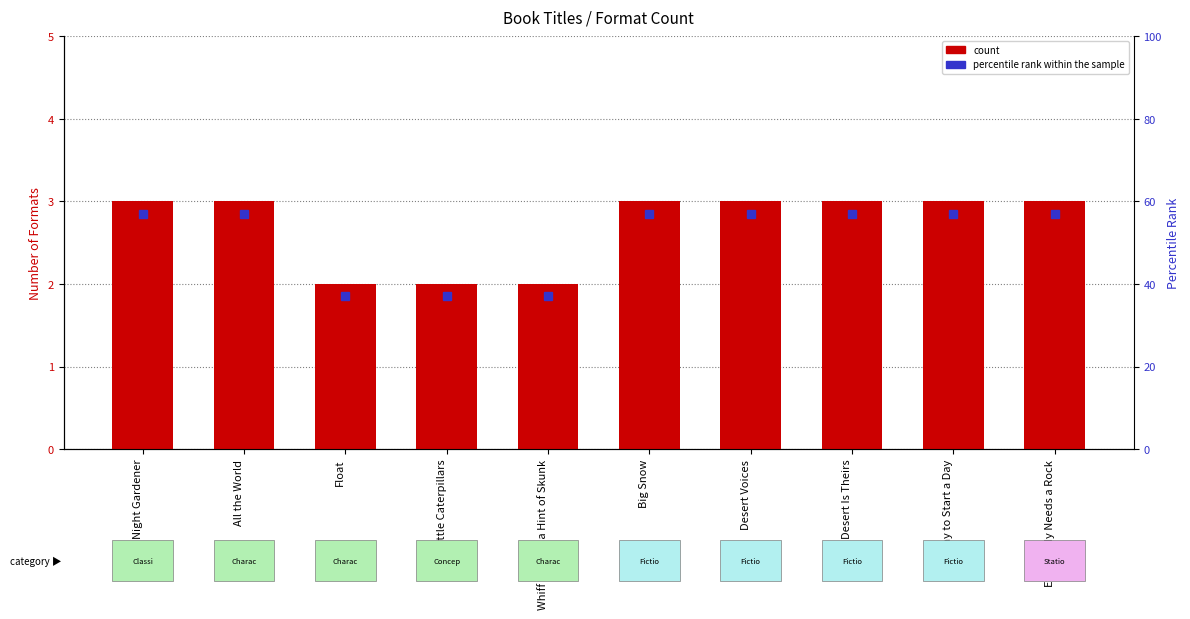

What is the label of the 6th bar from the left?

Big Snow